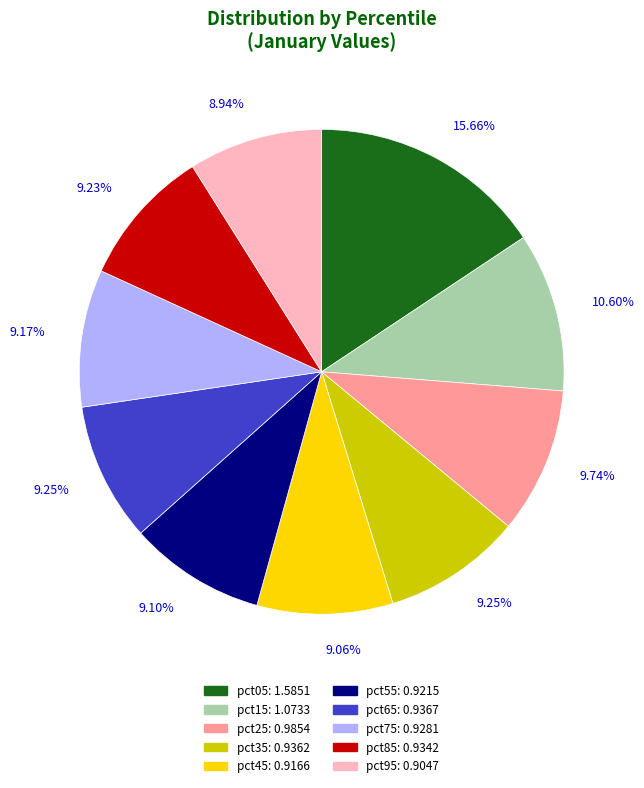

The pct65 slice represents 1% of the pie. True or false?

False